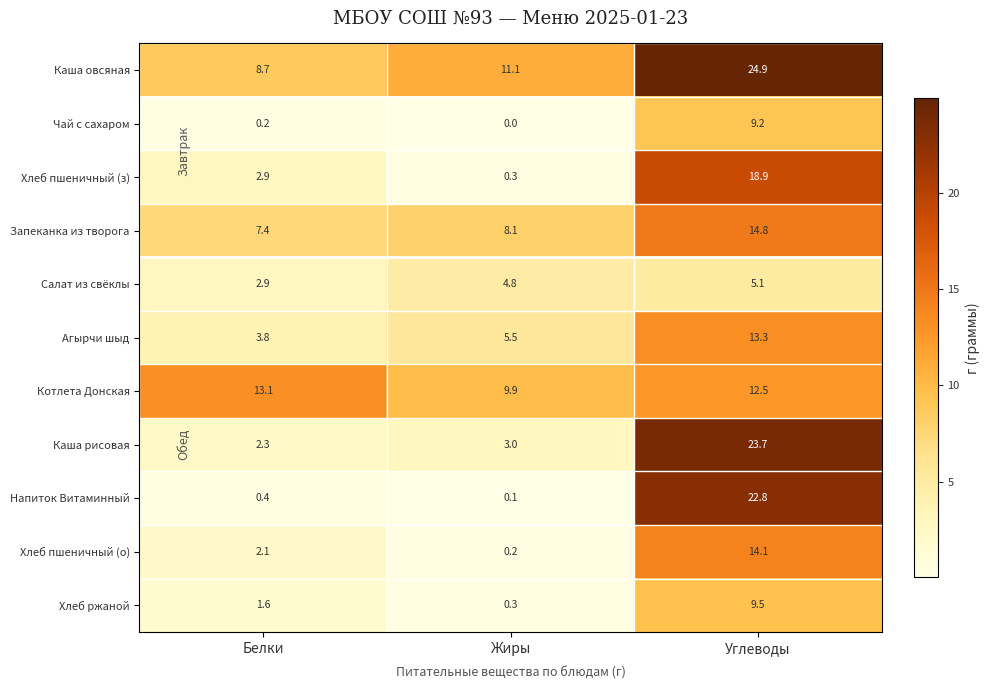

Which series has the largest range (max minus min)?

Напиток Витаминный